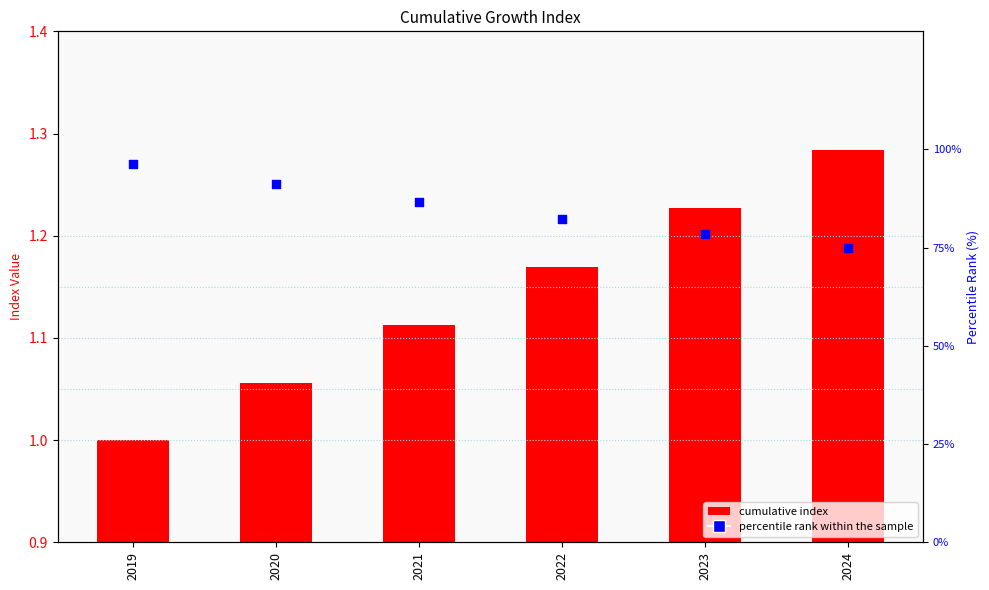

At how many categories does at least one series exceed 27?

6